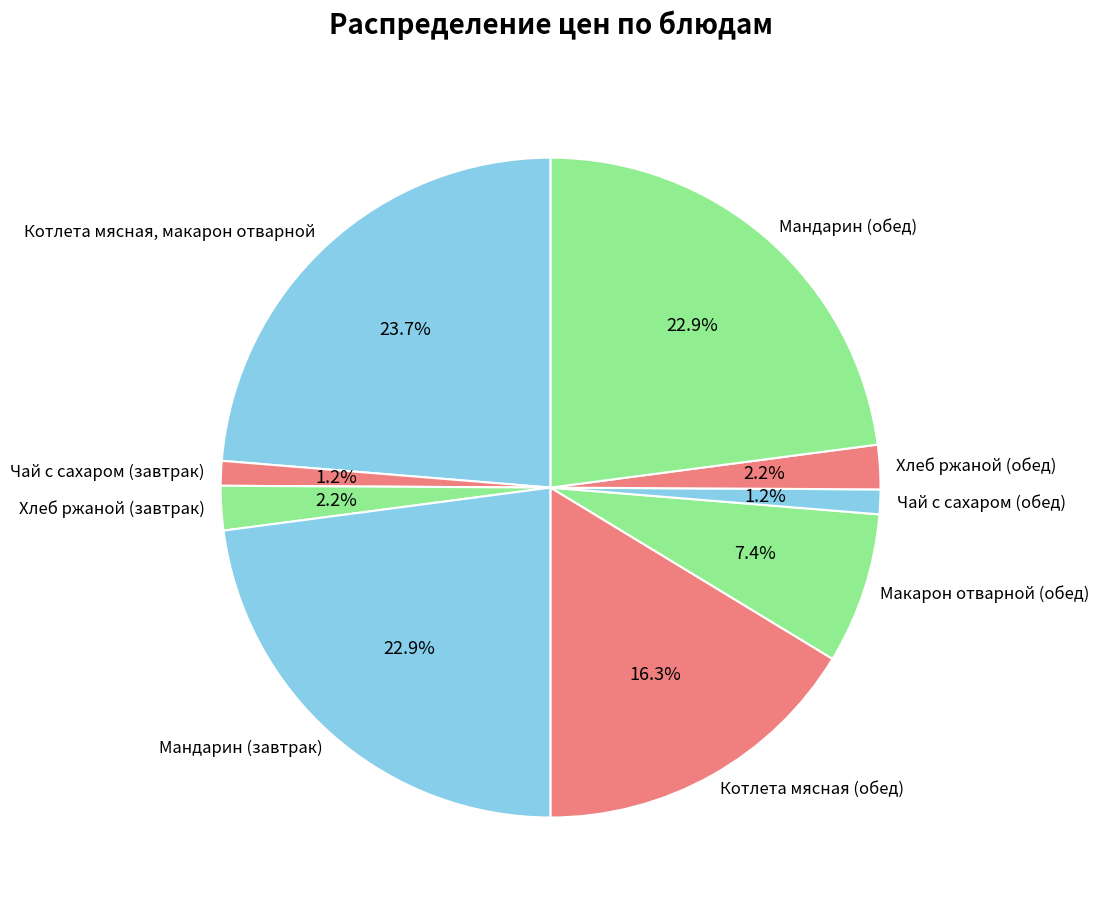

Do Мандарин (обед) and Чай с сахаром (обед) together represent more than half of the pie?

No